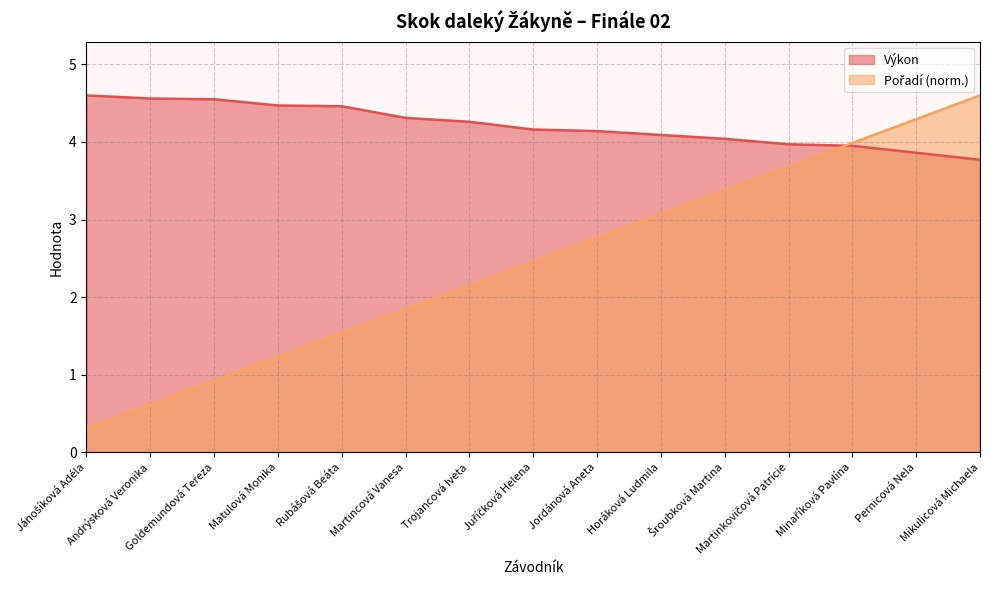

Does the chart have visible grid lines?

Yes